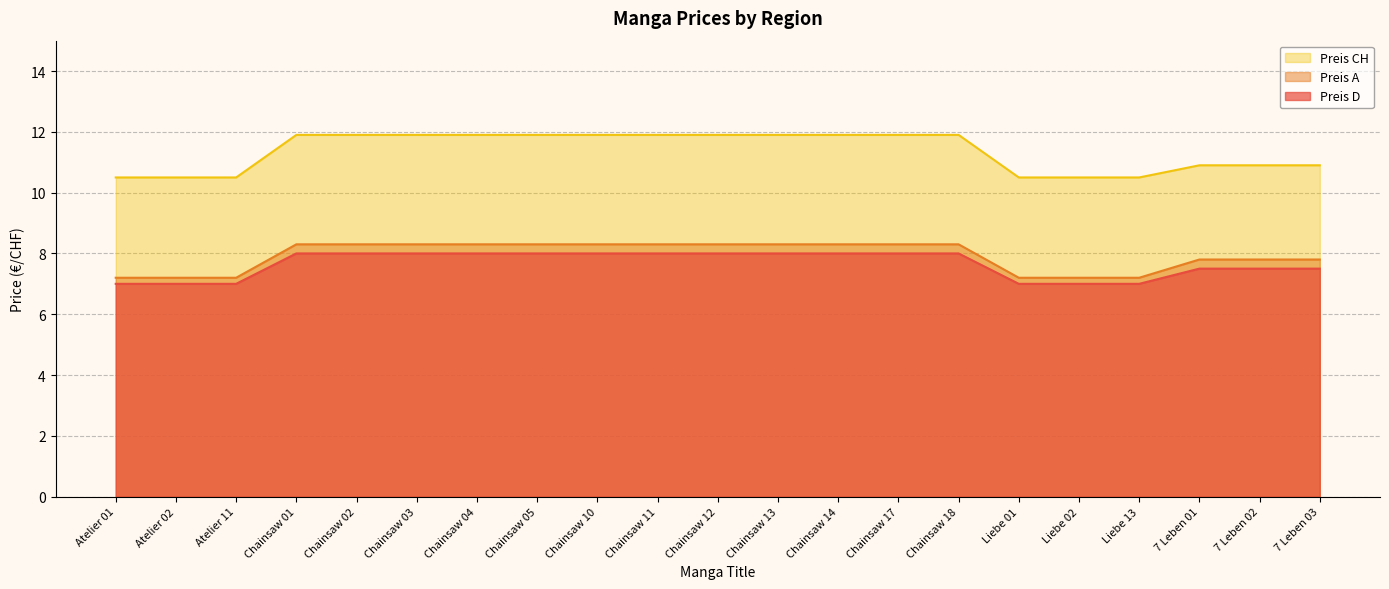

Rank the categories by Preis A value from highest to lowest.

Chainsaw 01, Chainsaw 02, Chainsaw 03, Chainsaw 04, Chainsaw 05, Chainsaw 10, Chainsaw 11, Chainsaw 12, Chainsaw 13, Chainsaw 14, Chainsaw 17, Chainsaw 18, 7 Leben 01, 7 Leben 02, 7 Leben 03, Atelier 01, Atelier 02, Atelier 11, Liebe 01, Liebe 02, Liebe 13